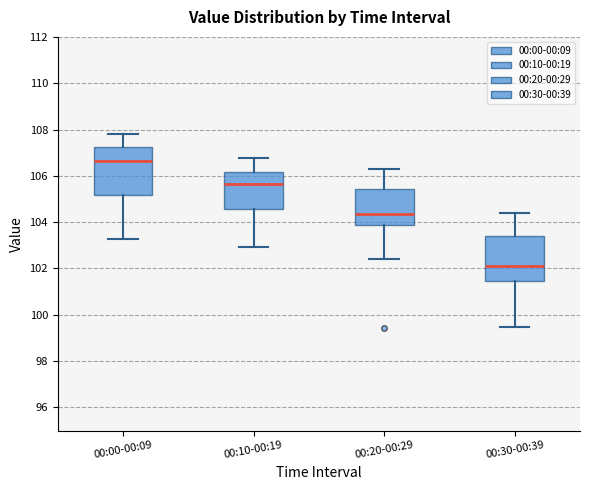

Which box's median line is the highest?

00:00-00:09